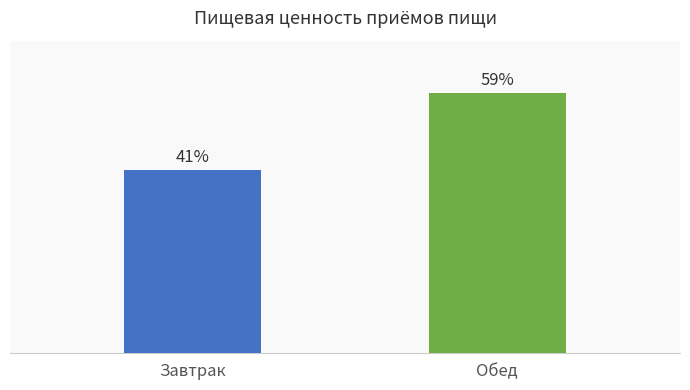

Are the bars horizontal?

No